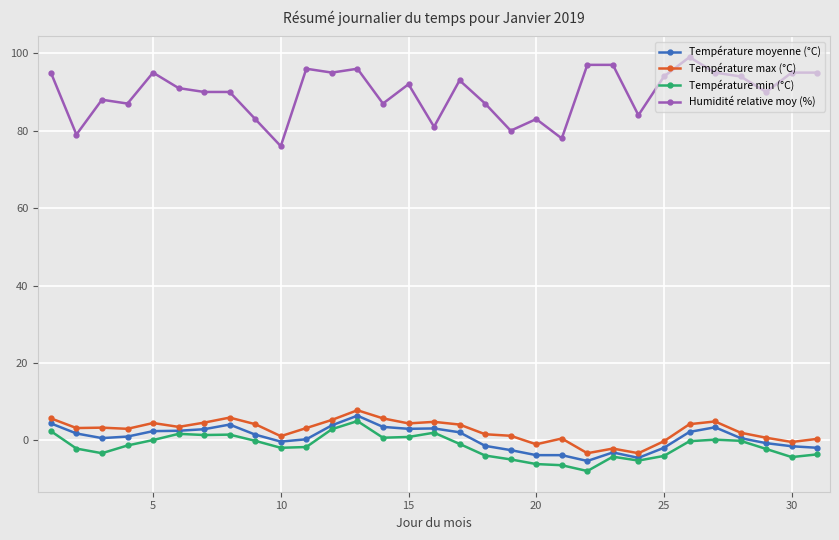

True or false: Température max (°C) and Température min (°C) cross at least once.

False